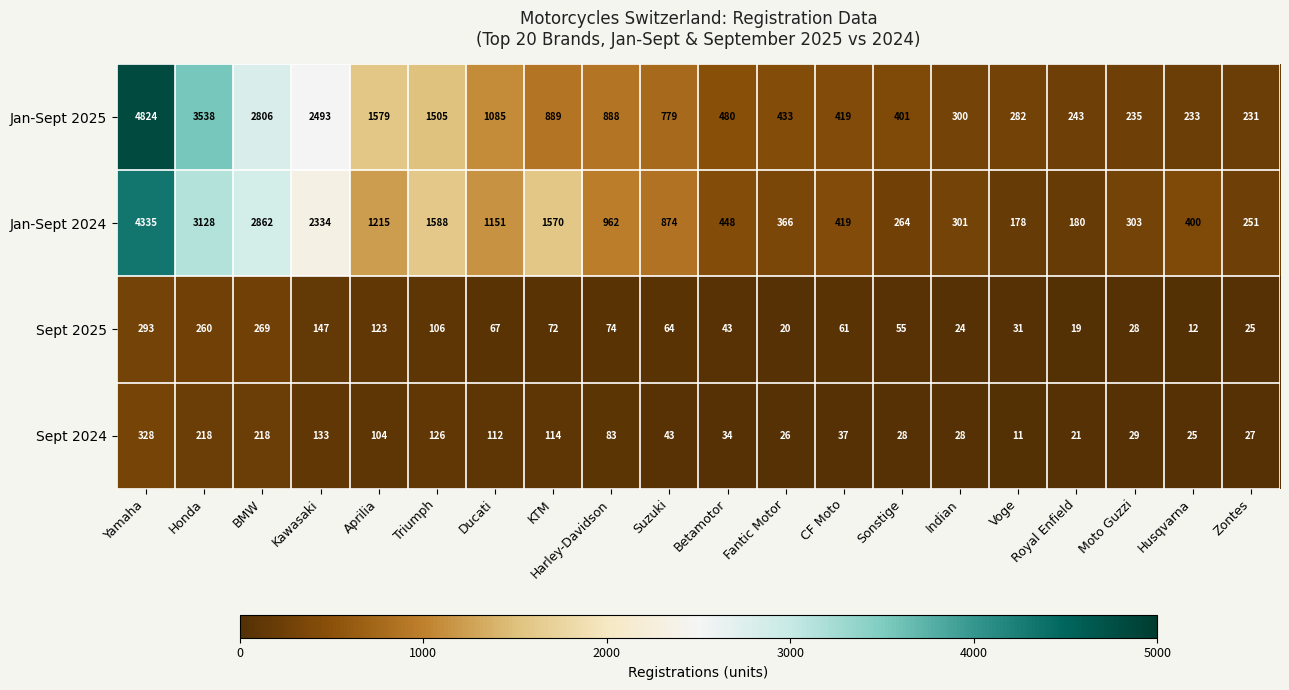

The Jan-Sept 2024 series shows 178 at Voge. True or false?

True